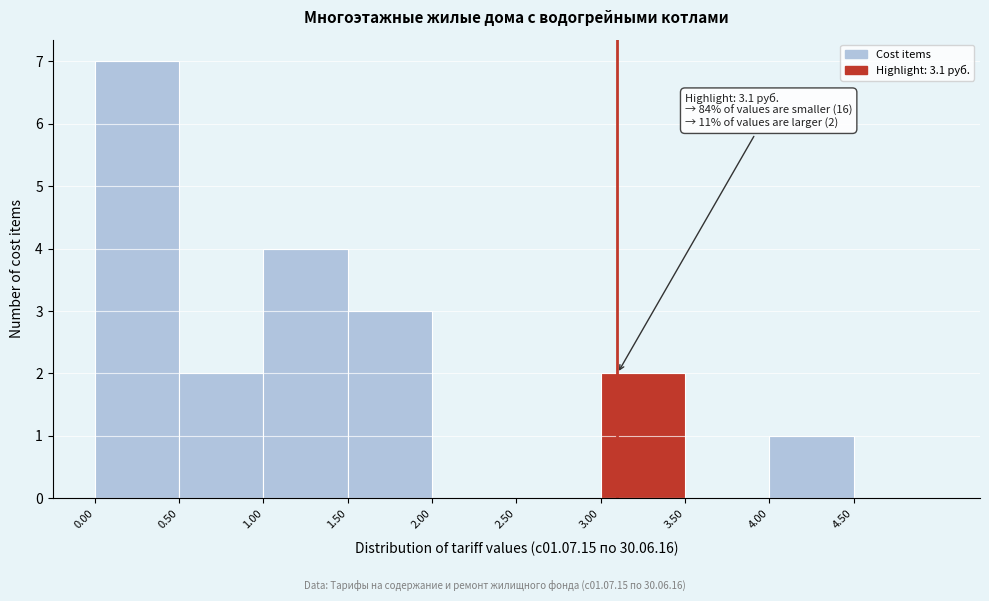

Which range on the x-axis has the tallest bar?

0.0 to 0.5